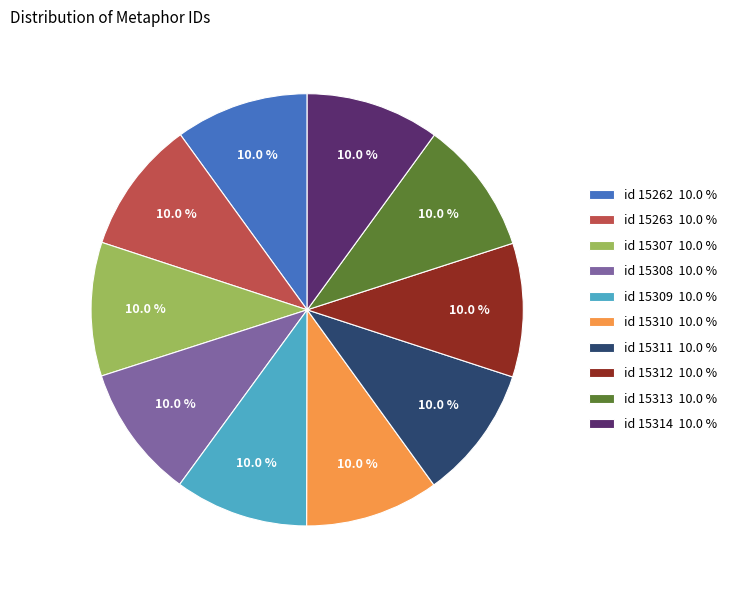

What is the ratio of the value at id 15310 10.0 % to the value at id 15309 10.0 %?

1.0